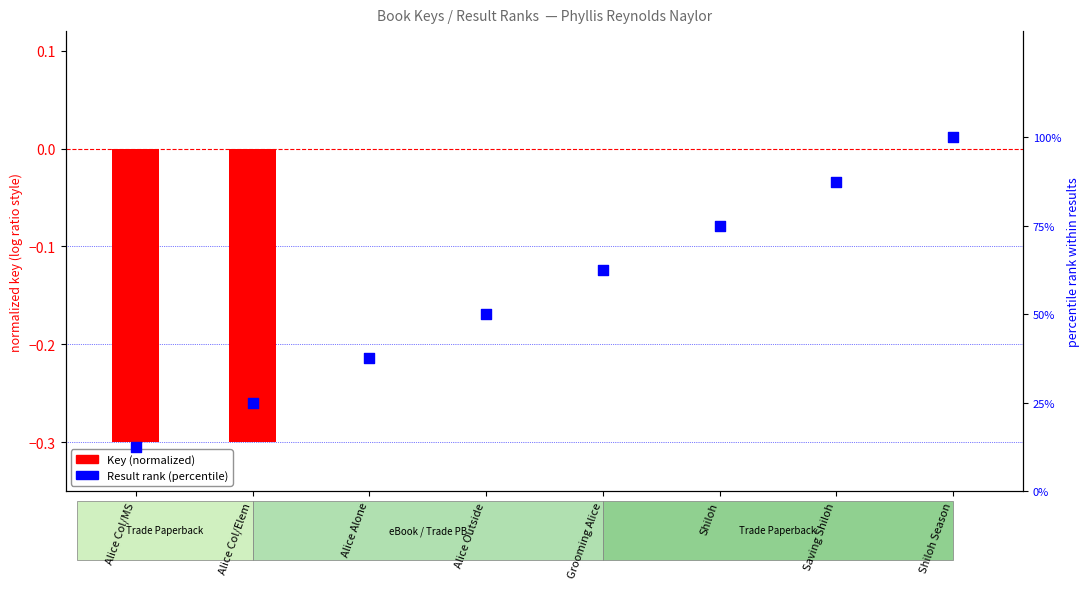

What is the change in value from Alice Col/MS to Saving Shiloh?

+75.0